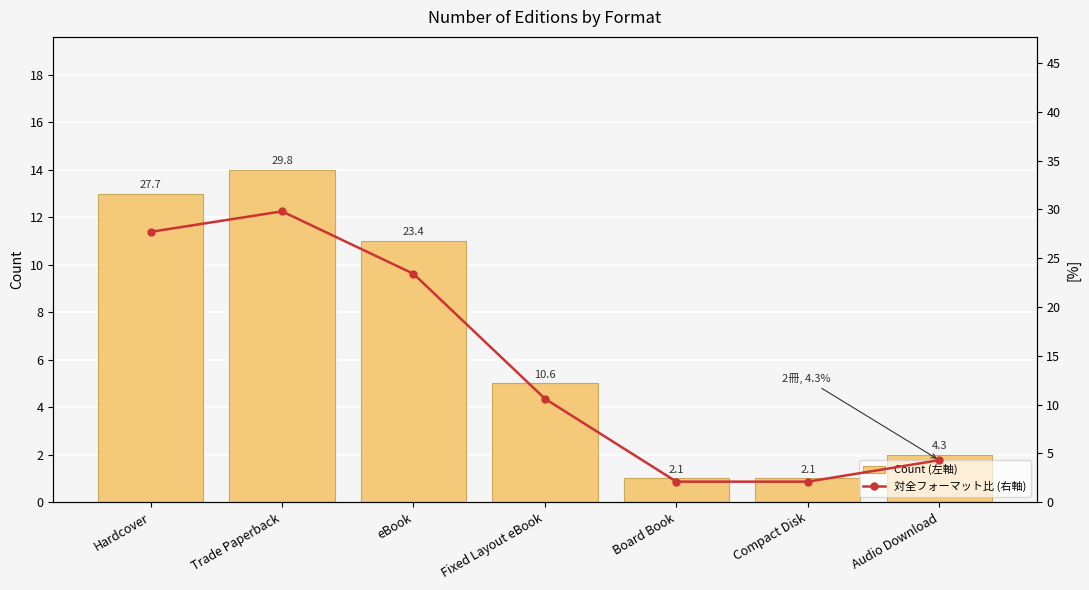

What is the sum of the 対全フォーマット比 (右軸) values at Compact Disk and Hardcover?

29.8